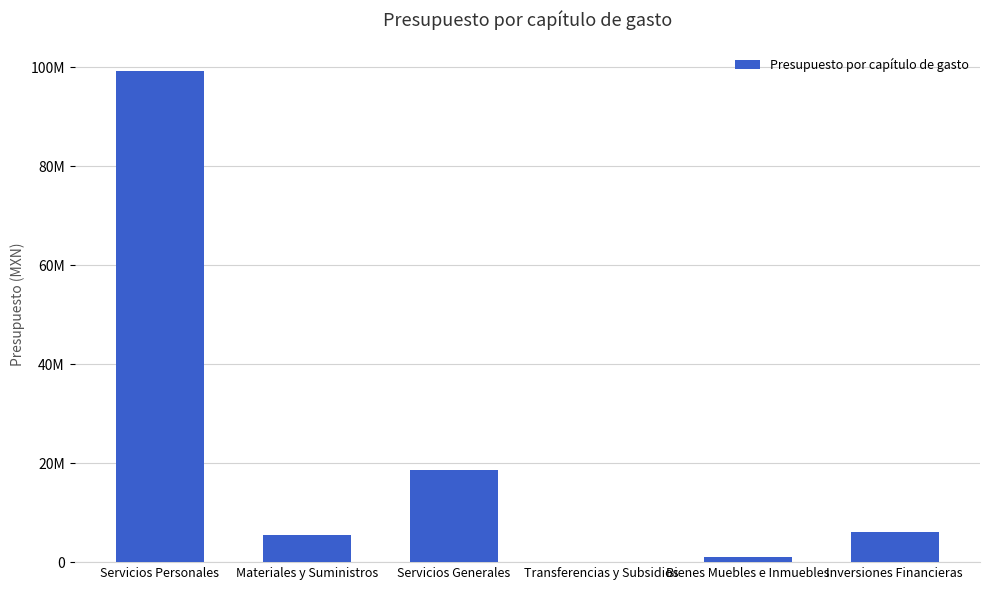

How many values are above zero?

5